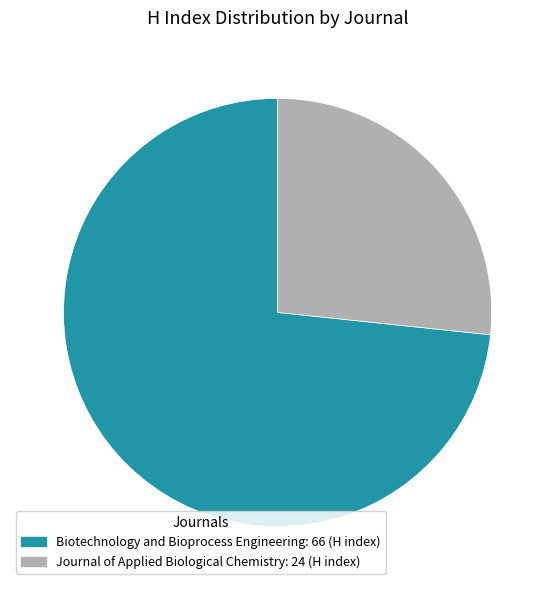

How many segments does this pie chart have?

2